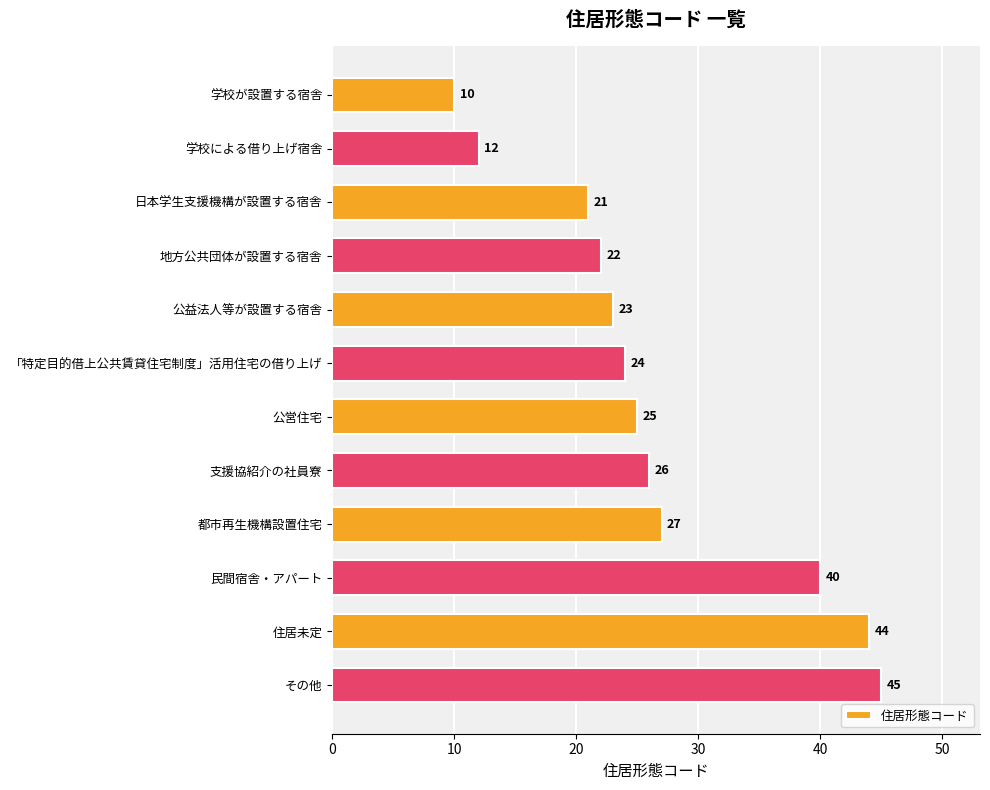

What is the change in value from 日本学生支援機構が設置する宿舎 to 住居未定?

+23